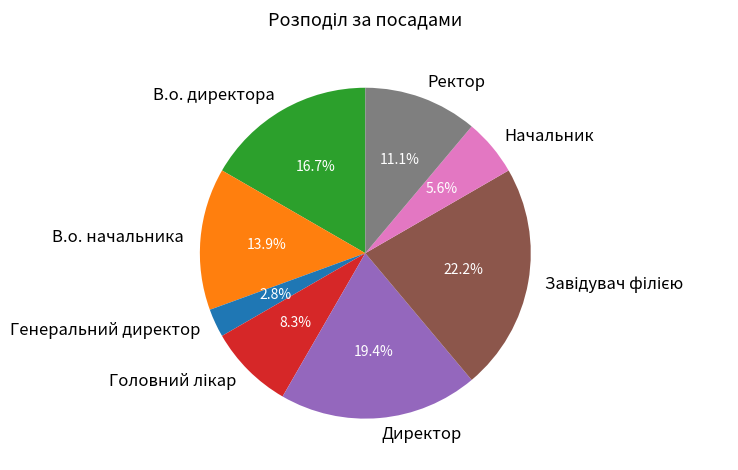

Approximately how many times larger is the value at Начальник compared to В.о. директора?

0.3